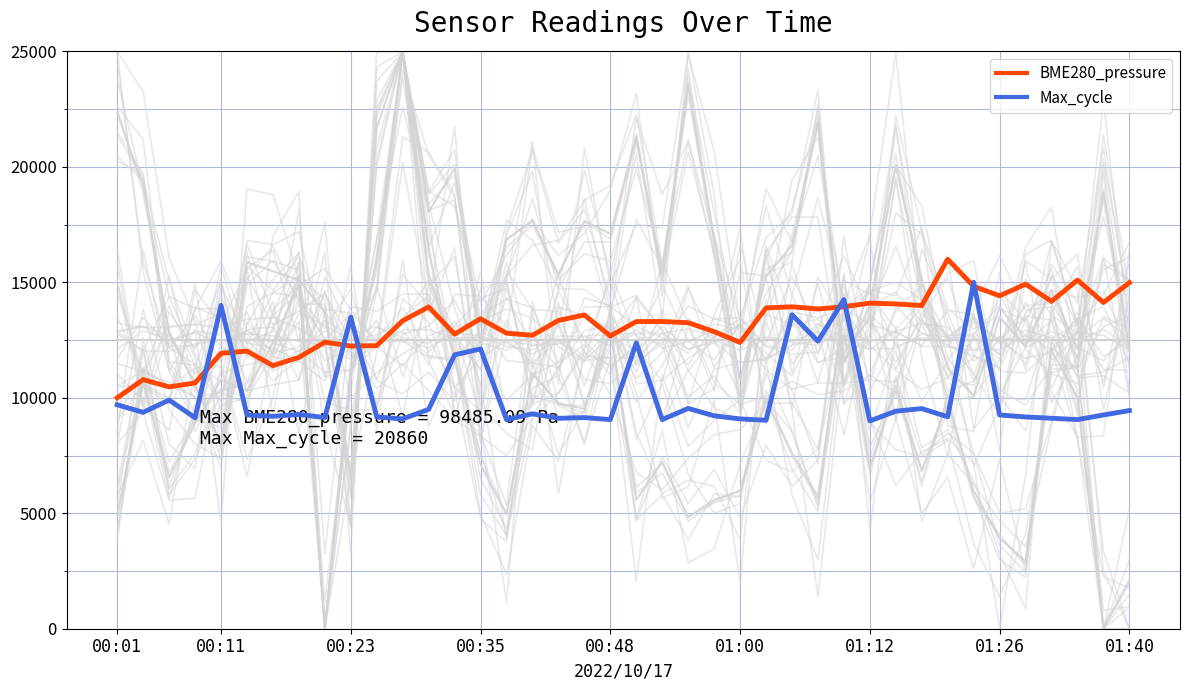

After their last crossing, which series has the higher values: BME280_temperature or BME280_pressure?

BME280_pressure